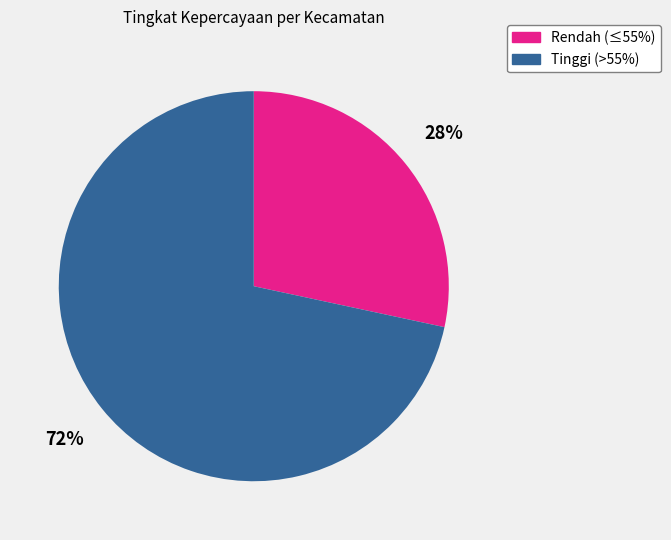

How many slices are in this pie chart?

2